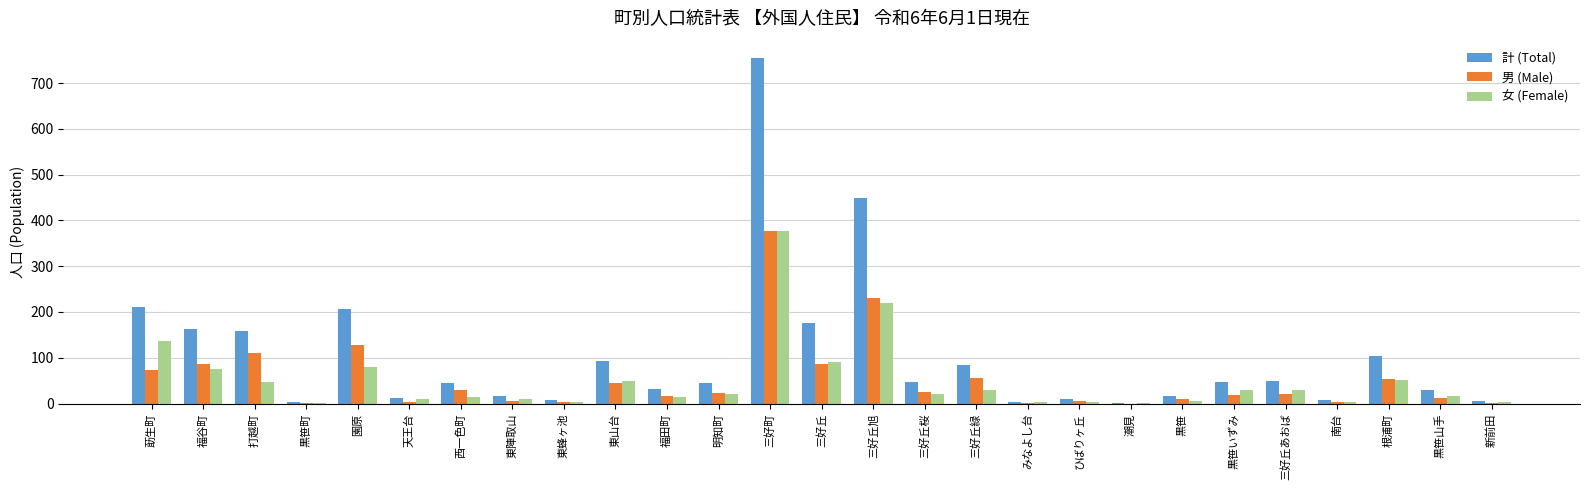

Does the chart contain stacked bars?

No